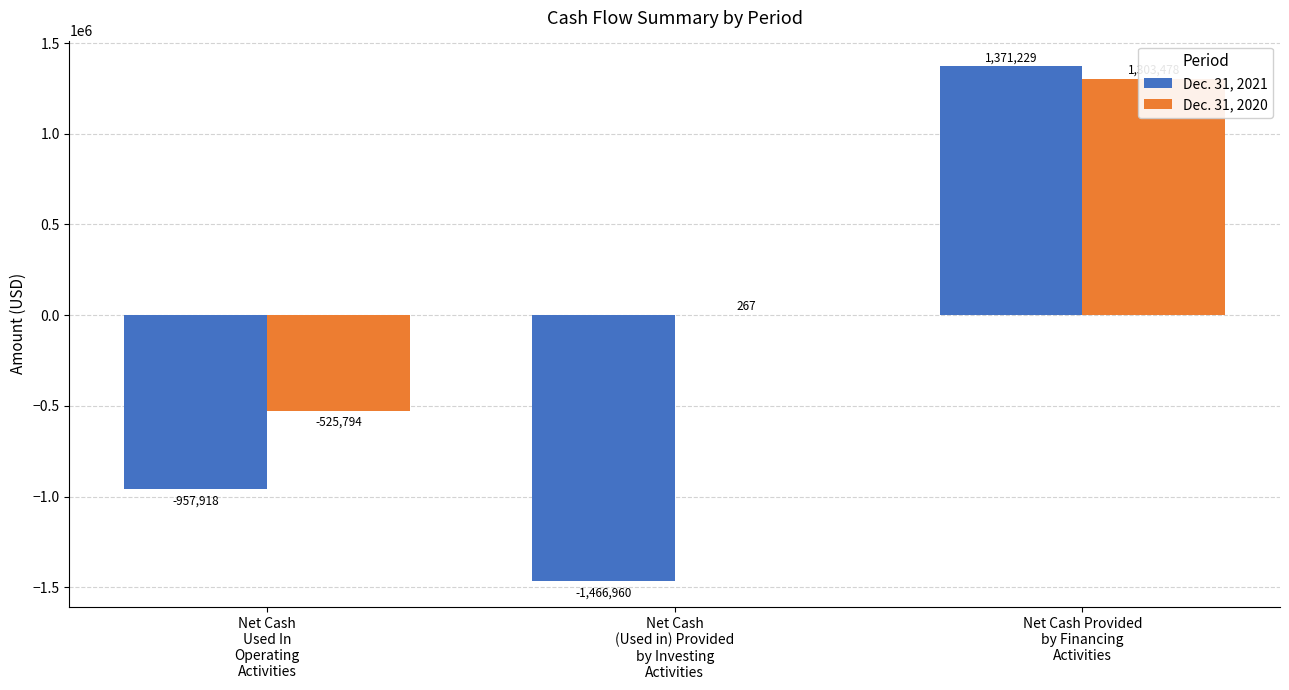

Reading left to right, what are all the values shown in this chart?

Dec. 31, 2021: -957918	-1466960	1371229
Dec. 31, 2020: -525794	267	1303478